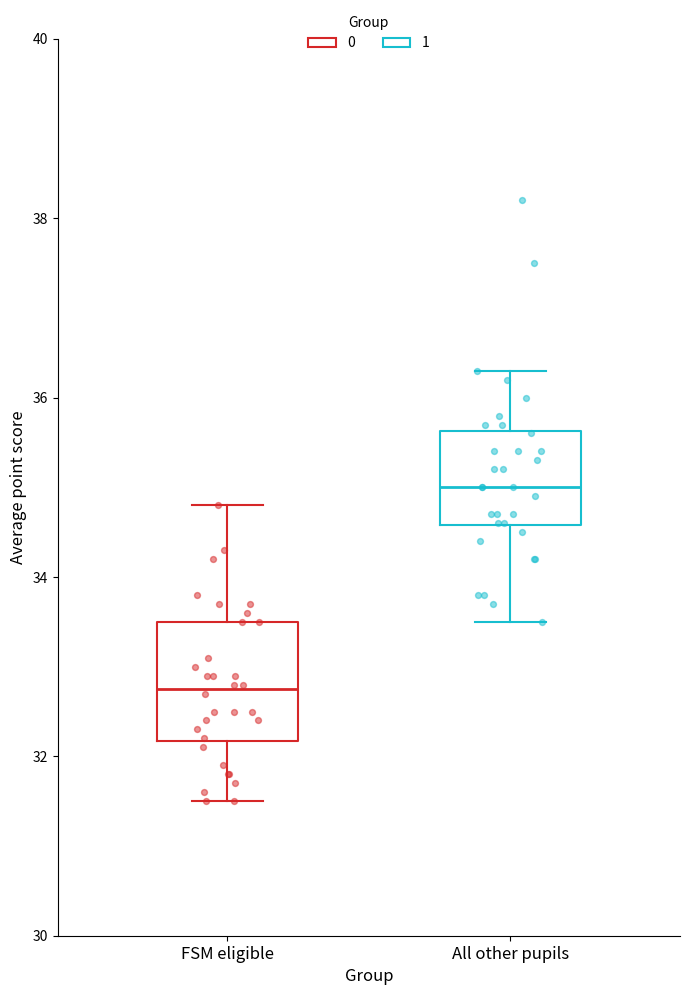

Which box has the highest median line?

All other pupils